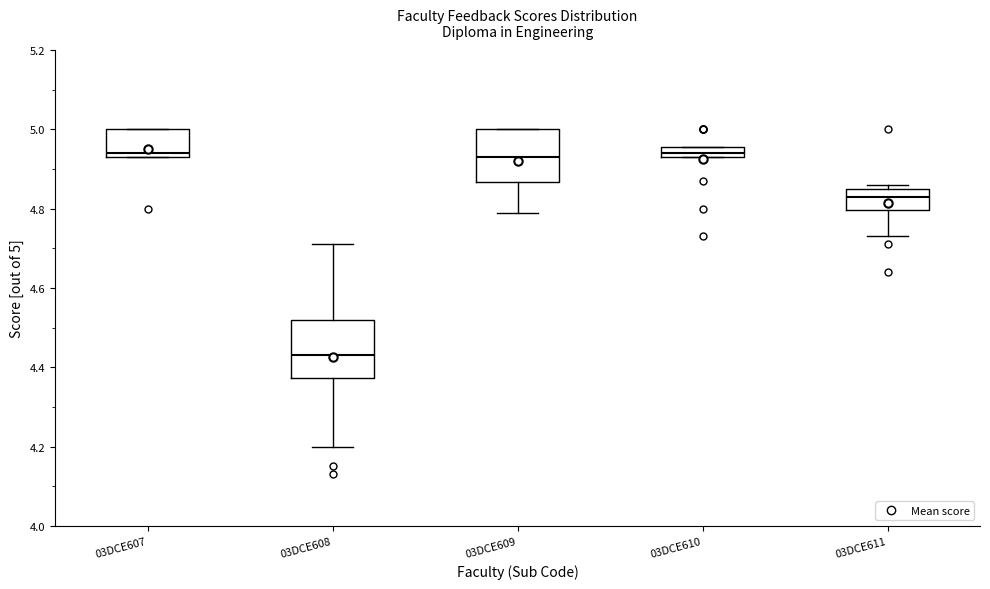

Which box's median line is the lowest?

03DCE608